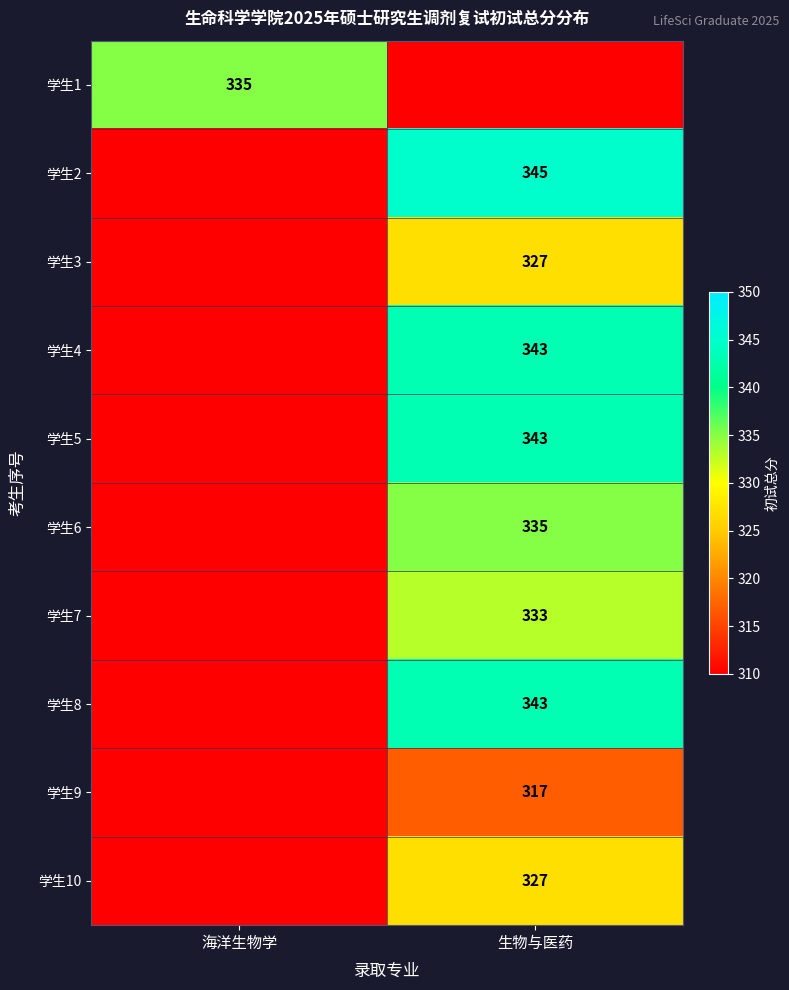

The 学生9 series shows 91 at 生物与医药. True or false?

False